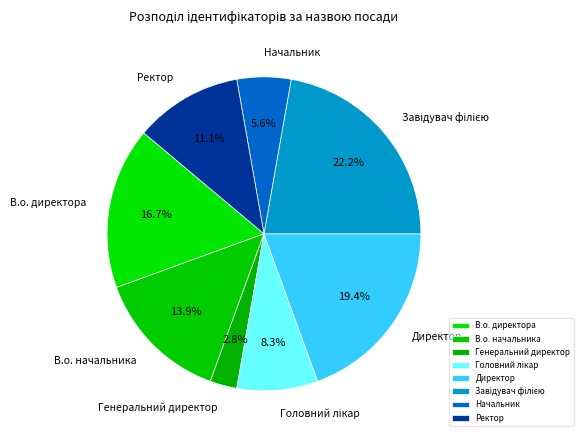

To the nearest percent, what portion does Ректор represent?

11%